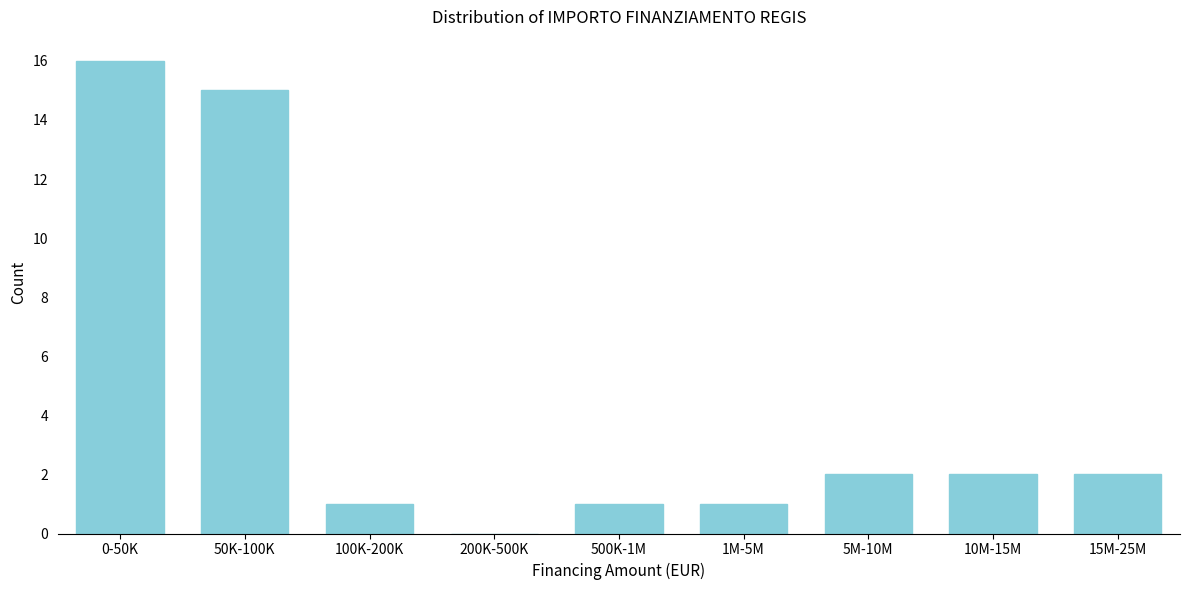

Reading right to left, what are all the values shown in this chart?

15M-25M=2	10M-15M=2	5M-10M=2	1M-5M=1	500K-1M=1	200K-500K=0	100K-200K=1	50K-100K=15	0-50K=16